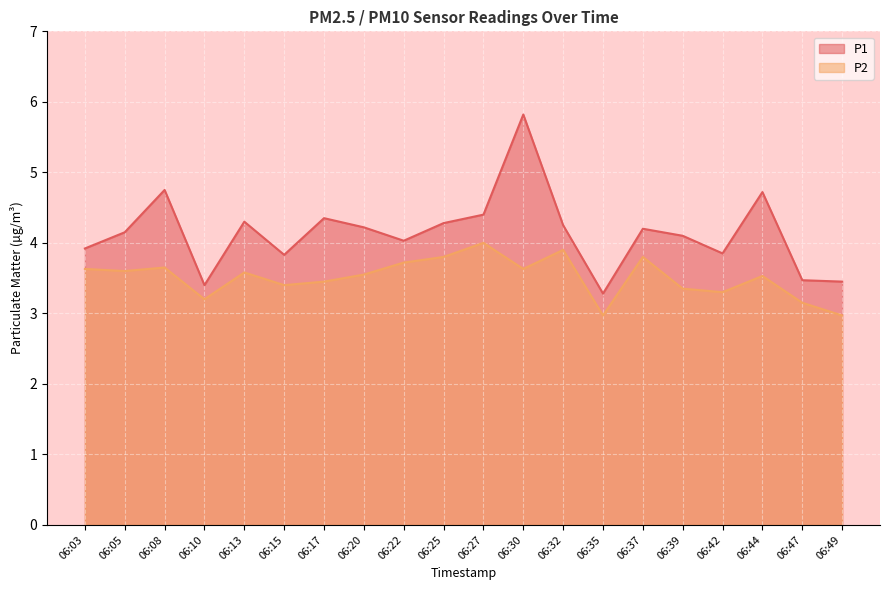

At 06:37, list the series in order from smallest to largest.

P2, P1